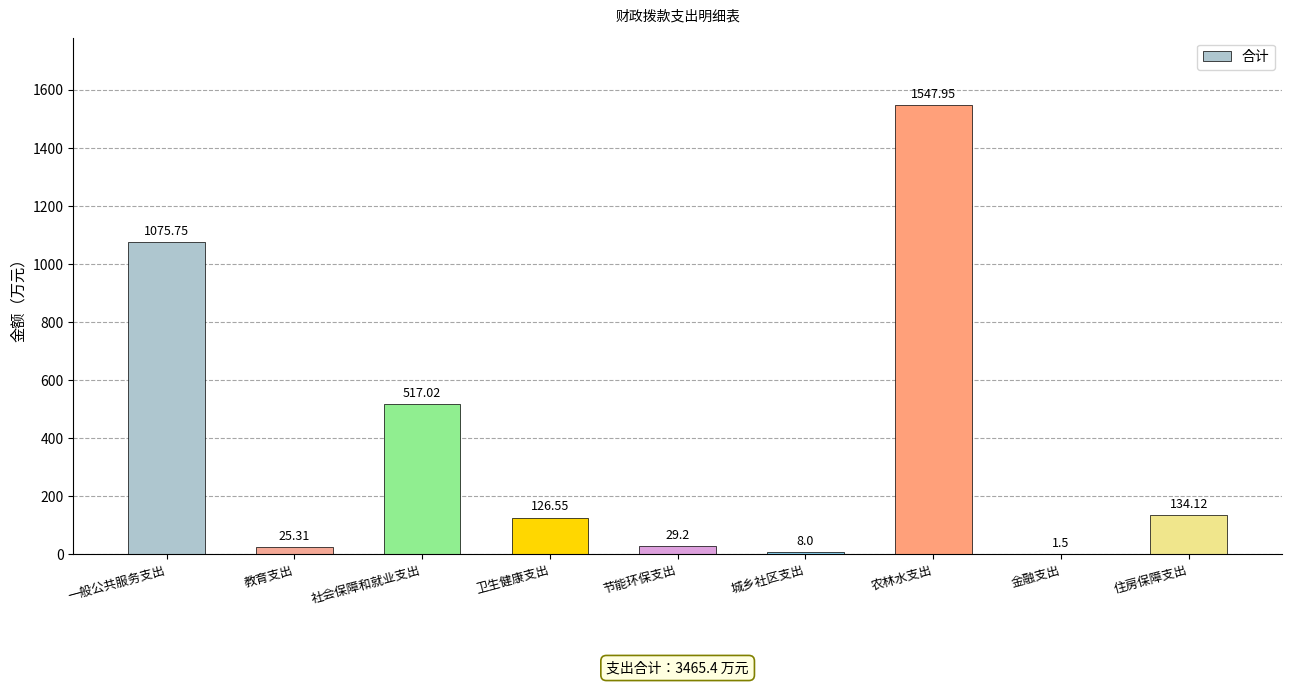

Approximately how many times larger is the value at 农林水支出 compared to 城乡社区支出?

193.5